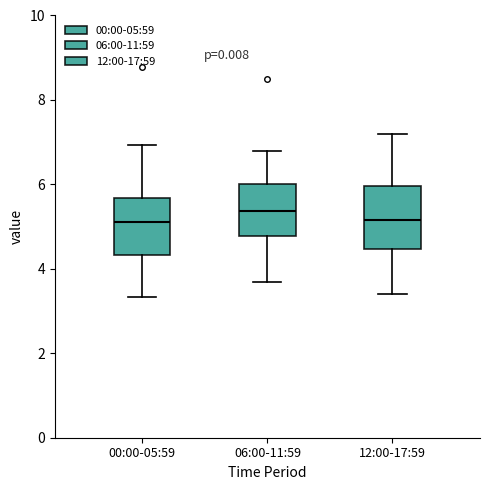

Reading left to right, transcribe this box plot: for each box, give where its median line is, the range the box spans, and where its two whiskers end, as read against the y-axis. The values are not printed on the chart, so give them approximately, as read against the axis.

00:00-05:59: median 5.2, box 4.4 to 5.6, whiskers 3.4 to 7.0
06:00-11:59: median 5.4, box 4.8 to 6.0, whiskers 3.8 to 6.8
12:00-17:59: median 5.2, box 4.4 to 6.0, whiskers 3.4 to 7.2